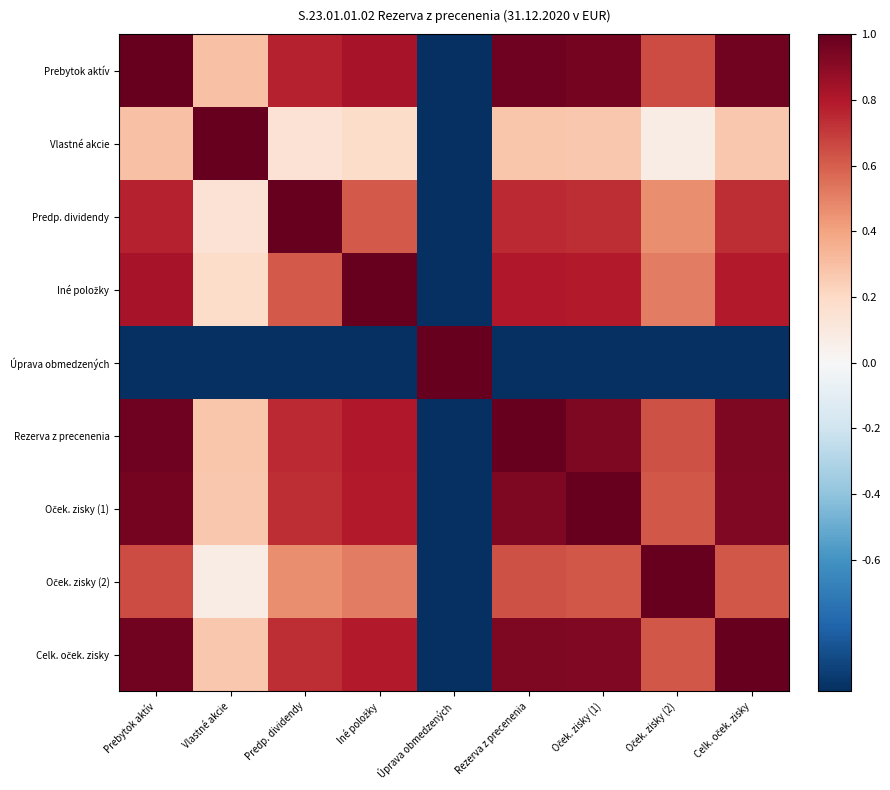

Rank the series by their maximum value, from highest to lowest.

Prebytok aktív, Vlastné akcie, Predp. dividendy, Iné položky, Úprava obmedzených, Rezerva z precenenia, Oček. zisky (1), Oček. zisky (2), Celk. oček. zisky